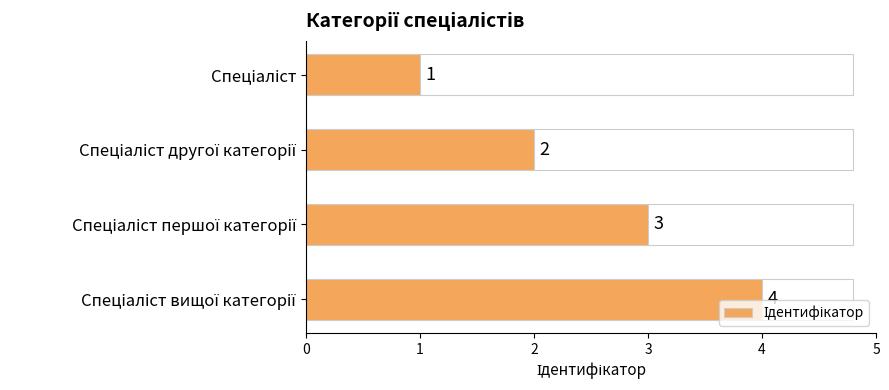

The value at Спеціаліст вищої категорії is 6. True or false?

False